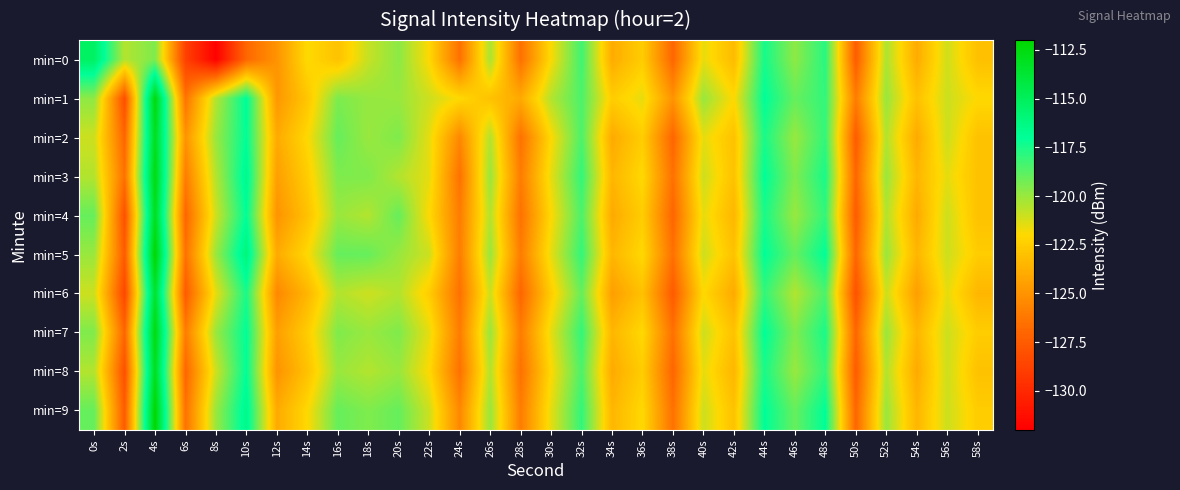

How many distinct data groups are displayed?

10